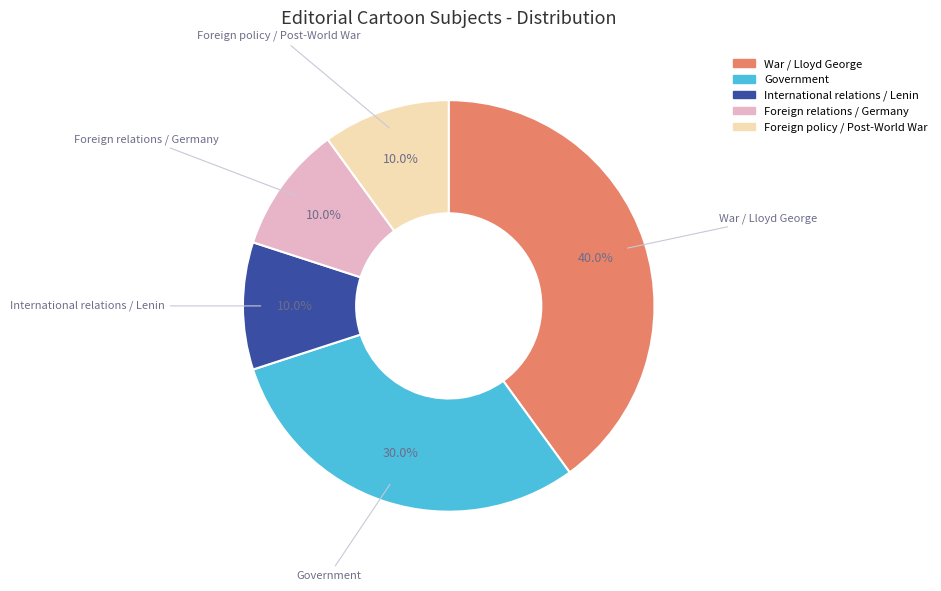

Is there any slice that represents more than half of the pie?

No